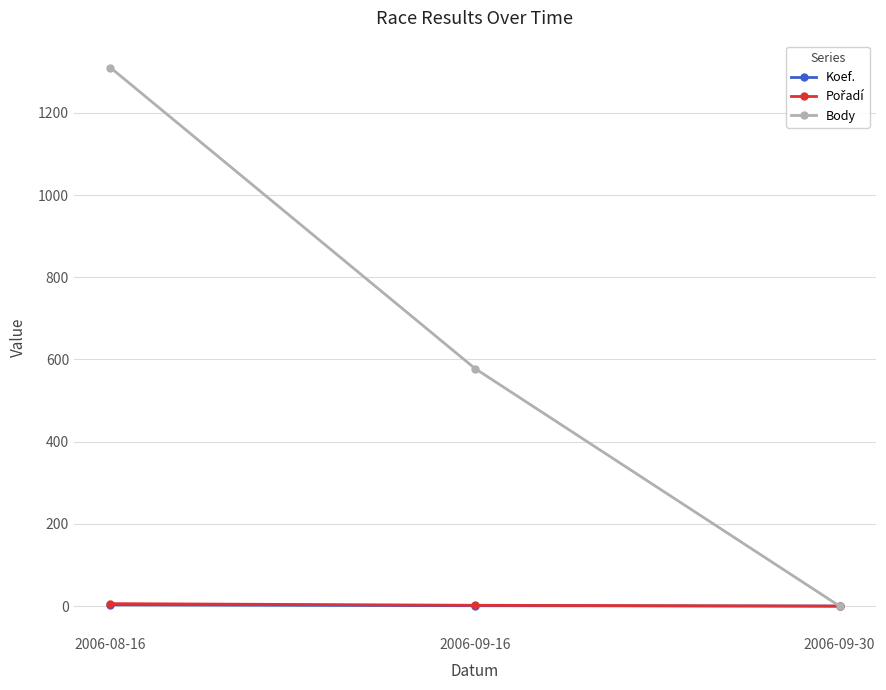

What is the greatest value displayed?

1310